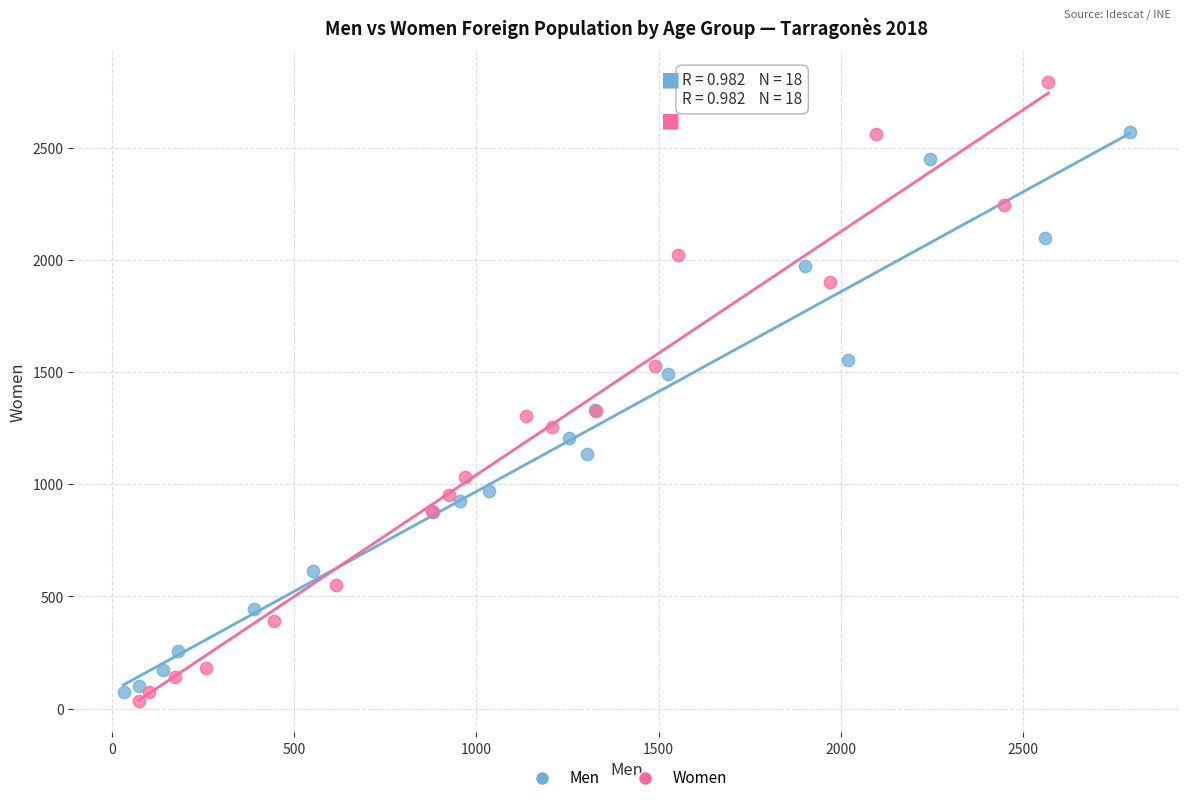

What are all the series names shown in the legend?

Men, Women